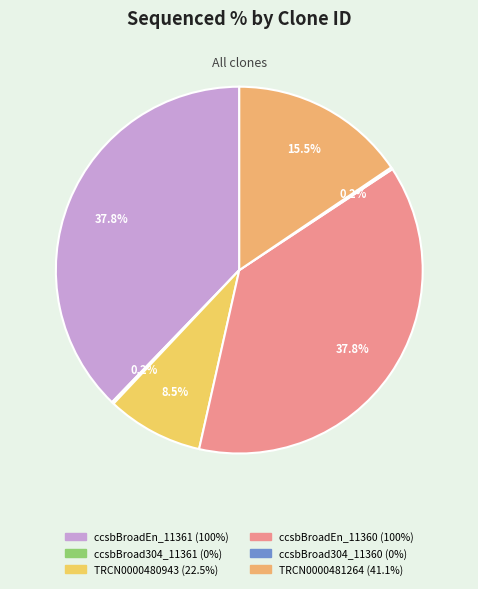

Which has a higher value, TRCN0000481264 or TRCN0000480943?

TRCN0000481264